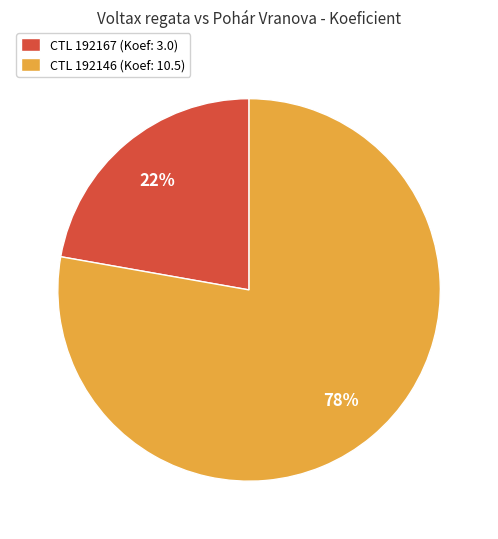

Do CTL 192146 (Koef: 10.5) and CTL 192167 (Koef: 3.0) together represent more than half of the pie?

Yes